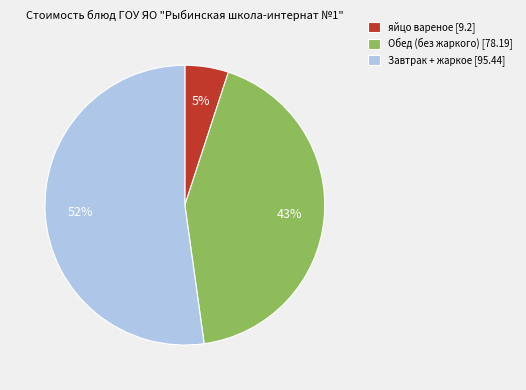

What percentage is the яйцо вареное [9.2] slice, to the nearest percent?

5%